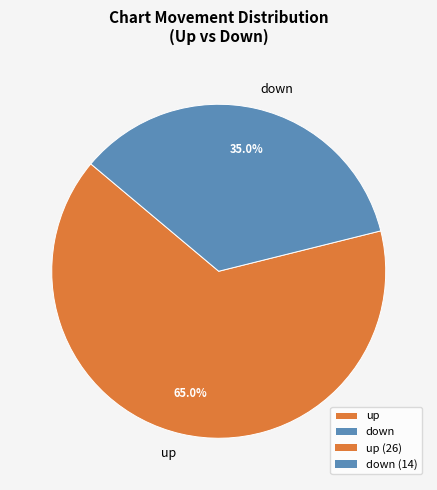

Is up the majority of the pie?

Yes